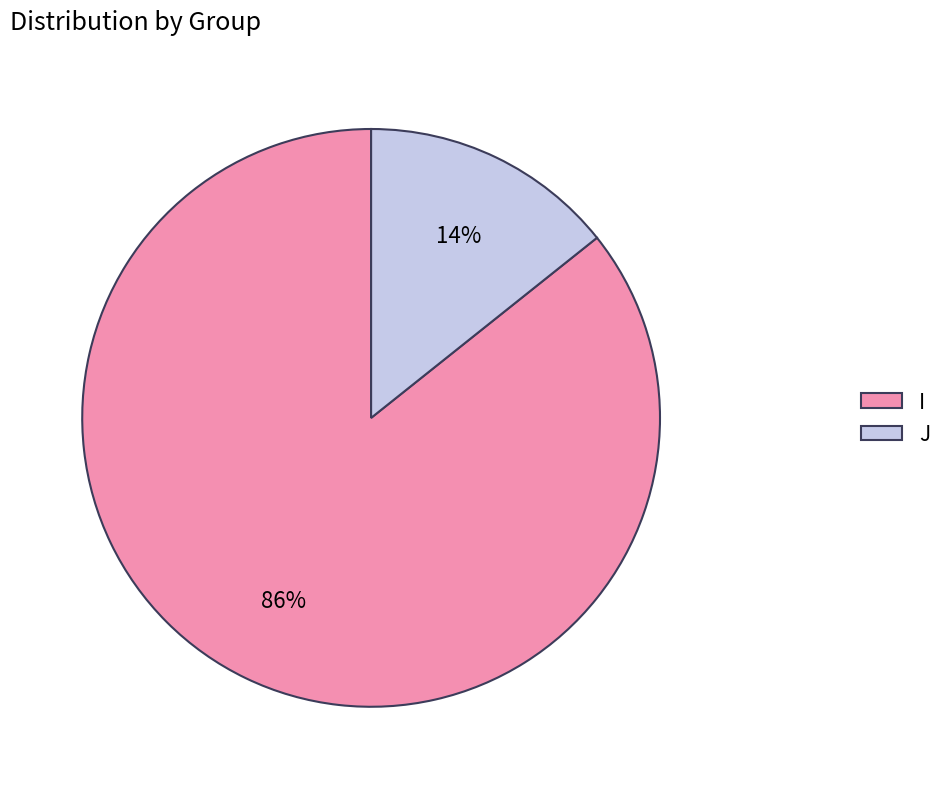

To the nearest percent, what is the combined percentage of I and J?

100%